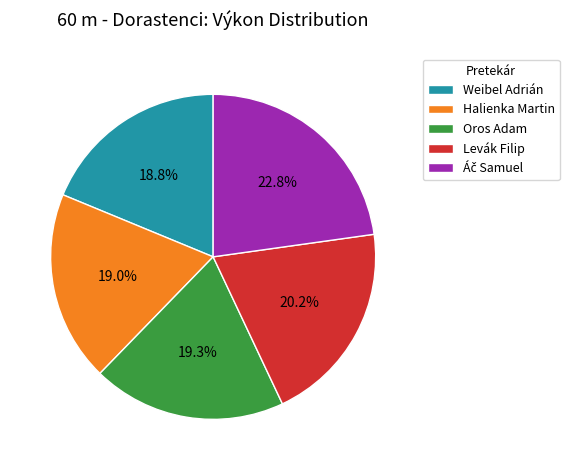

Is there a majority slice in this chart?

No